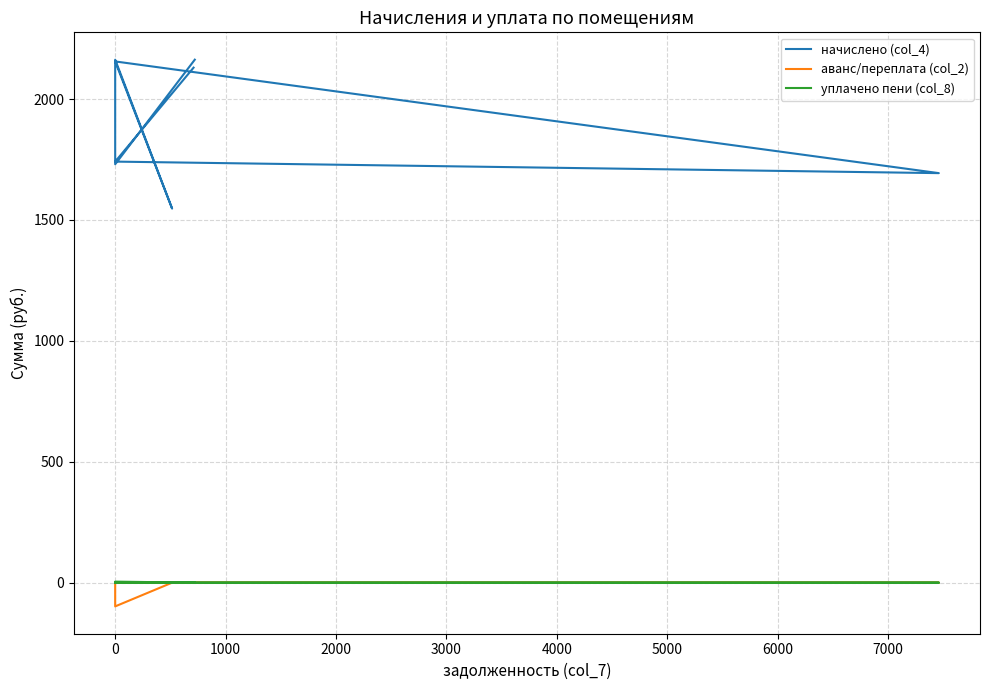

Is the value of уплачено пени (col_8) at 4000 greater than the value of начислено (col_4) at −1000?

No